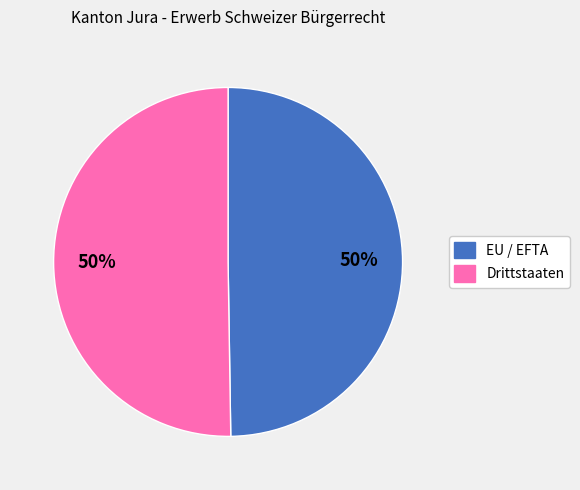

How many slices are in this pie chart?

2